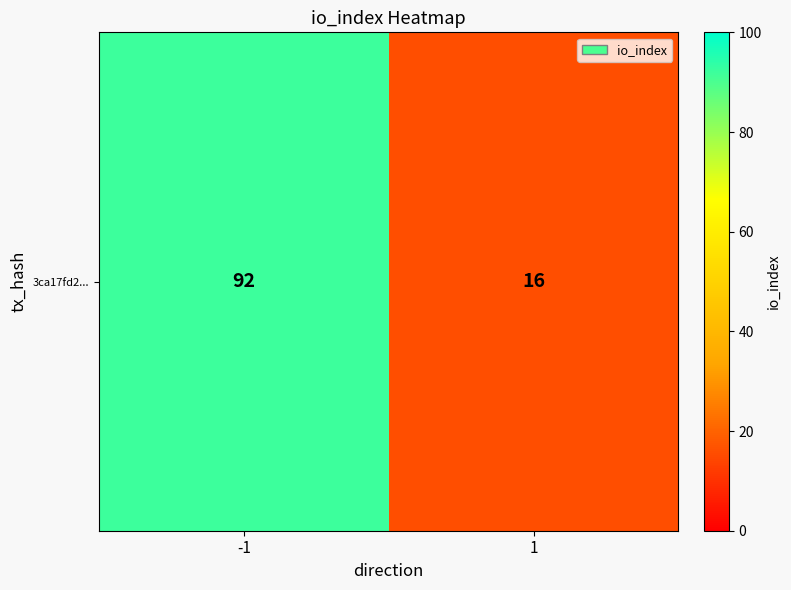

Rank the categories by value from highest to lowest.

-1, 1